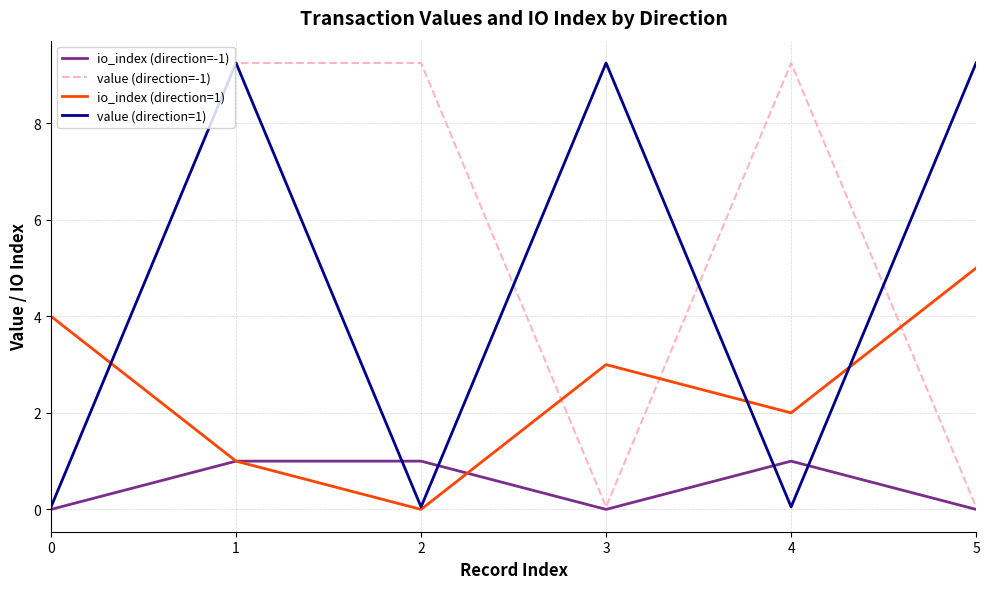

Is the value of value (direction=-1) at 4 greater than the value of io_index (direction=-1) at 4?

Yes